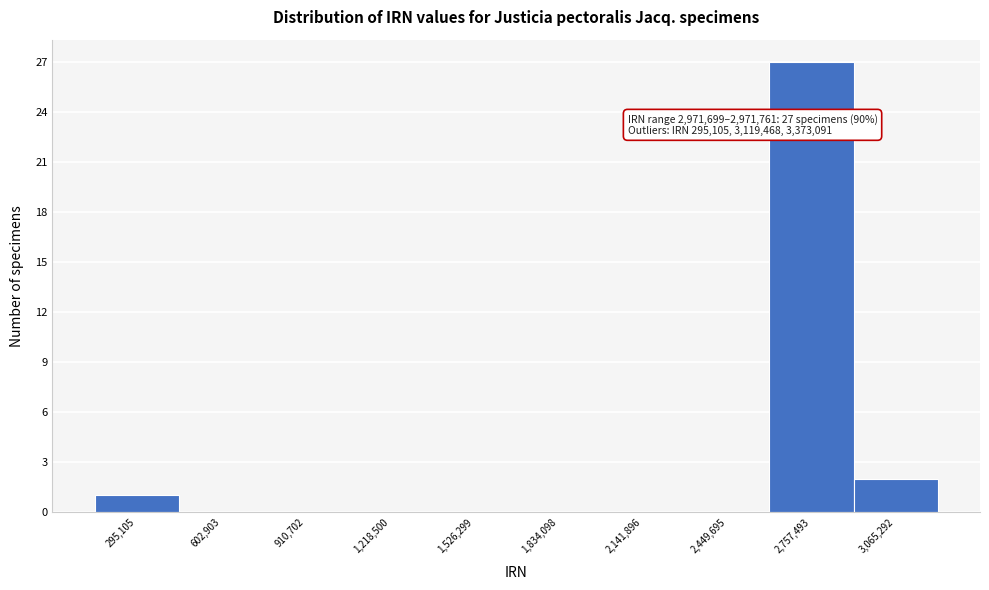

Reading left to right, transcribe all the data shown in this chart.

295,105=1	602,903=0	910,702=0	1,218,500=0	1,526,299=0	1,834,098=0	2,141,896=0	2,449,695=0	2,757,493=27	3,065,292=2